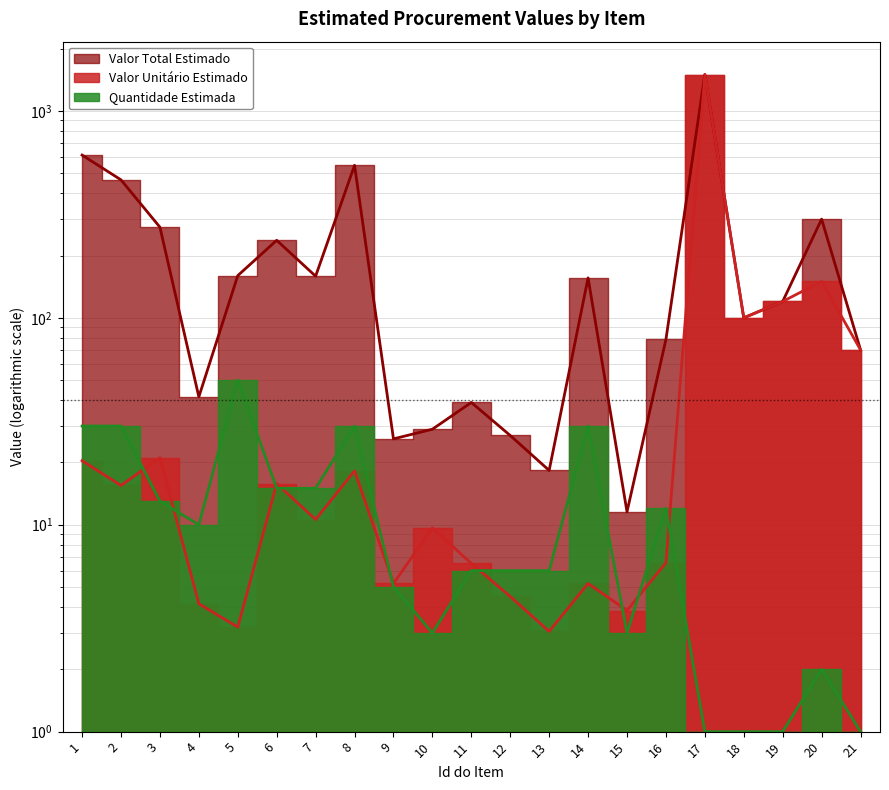

True or false: Valor Total Estimado and Quantidade Estimada cross at least once.

False